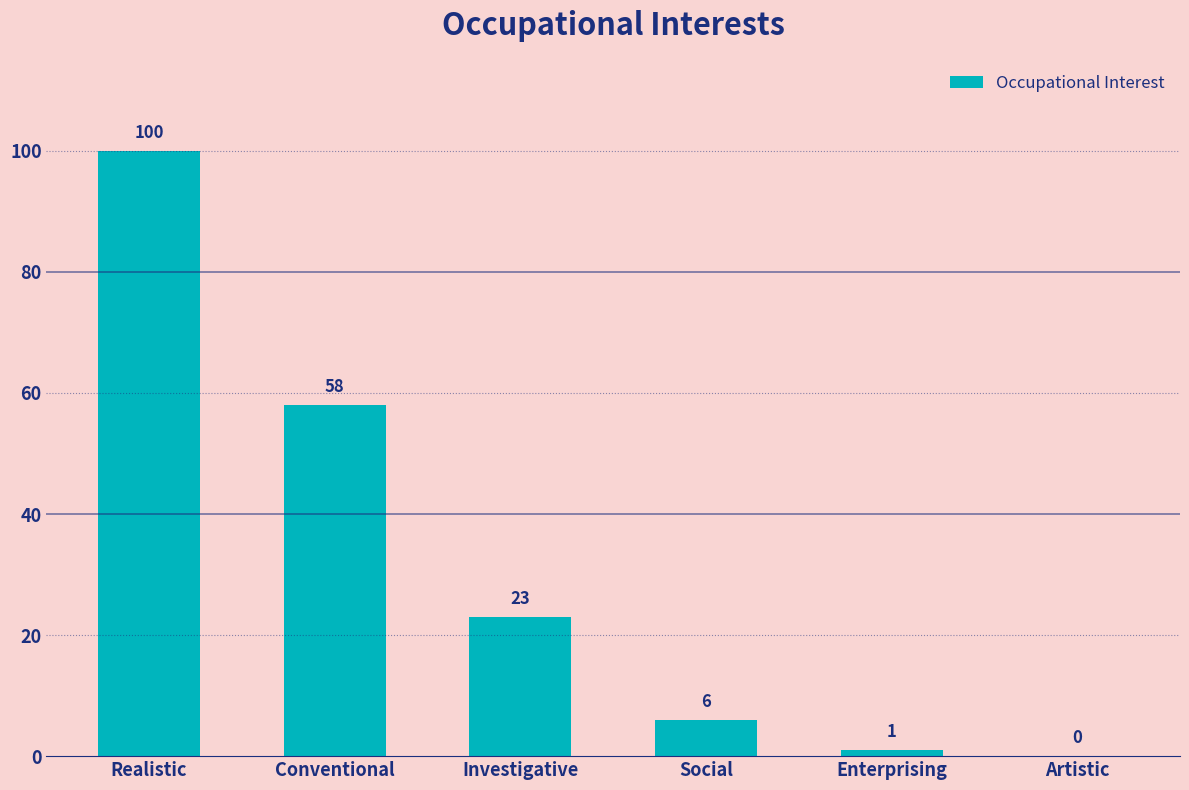

Reading right to left, extract all data points from this chart.

0	1	6	23	58	100